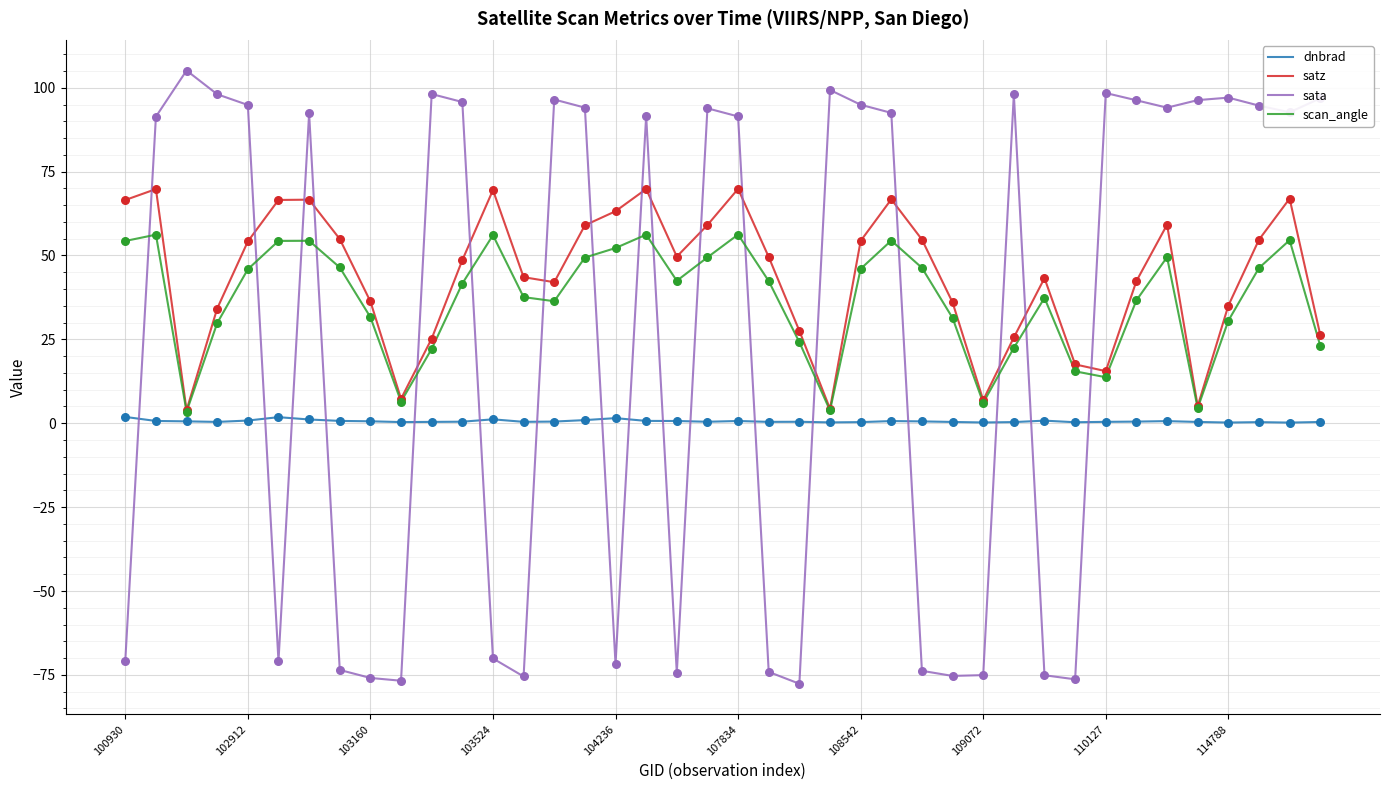

Which series has the largest range (max minus min)?

sata